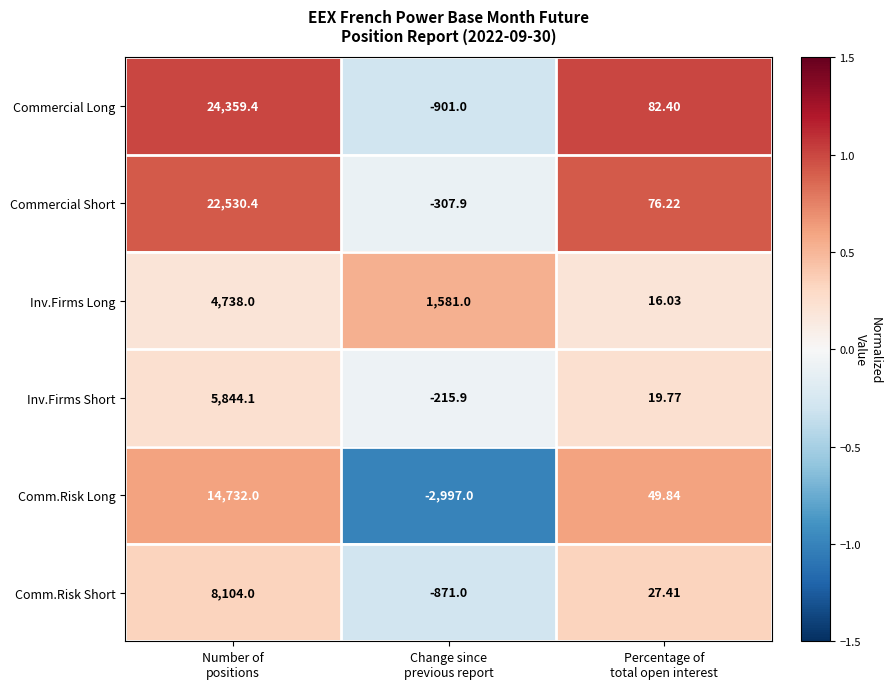

Which series has the largest total across all categories?

Commercial Long